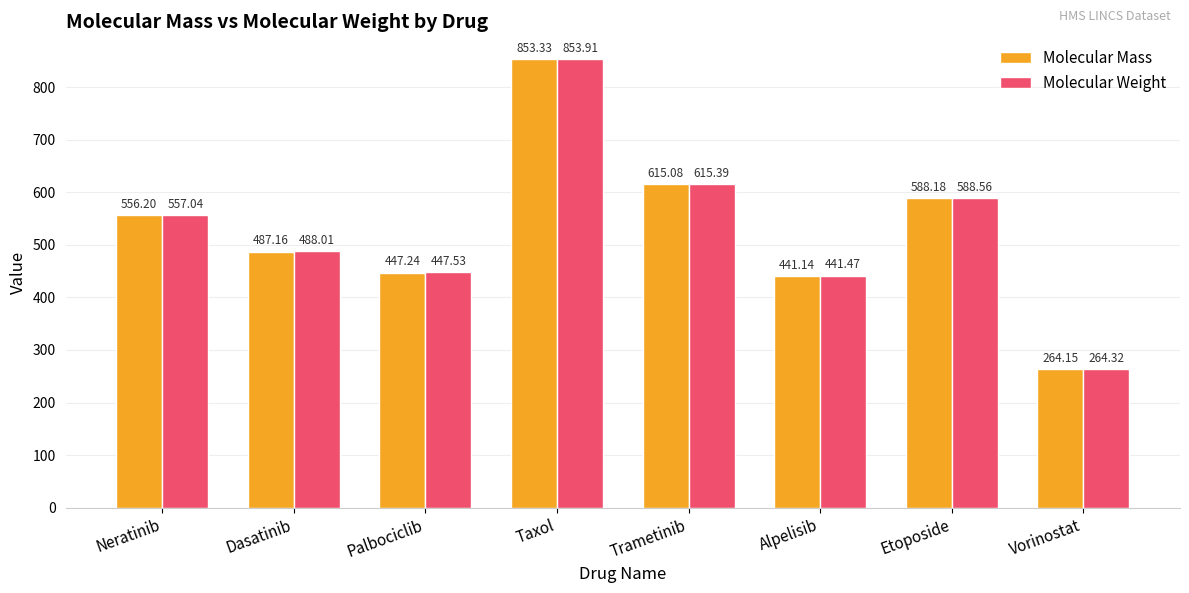

What is the average value of the Molecular Weight series?

532.0